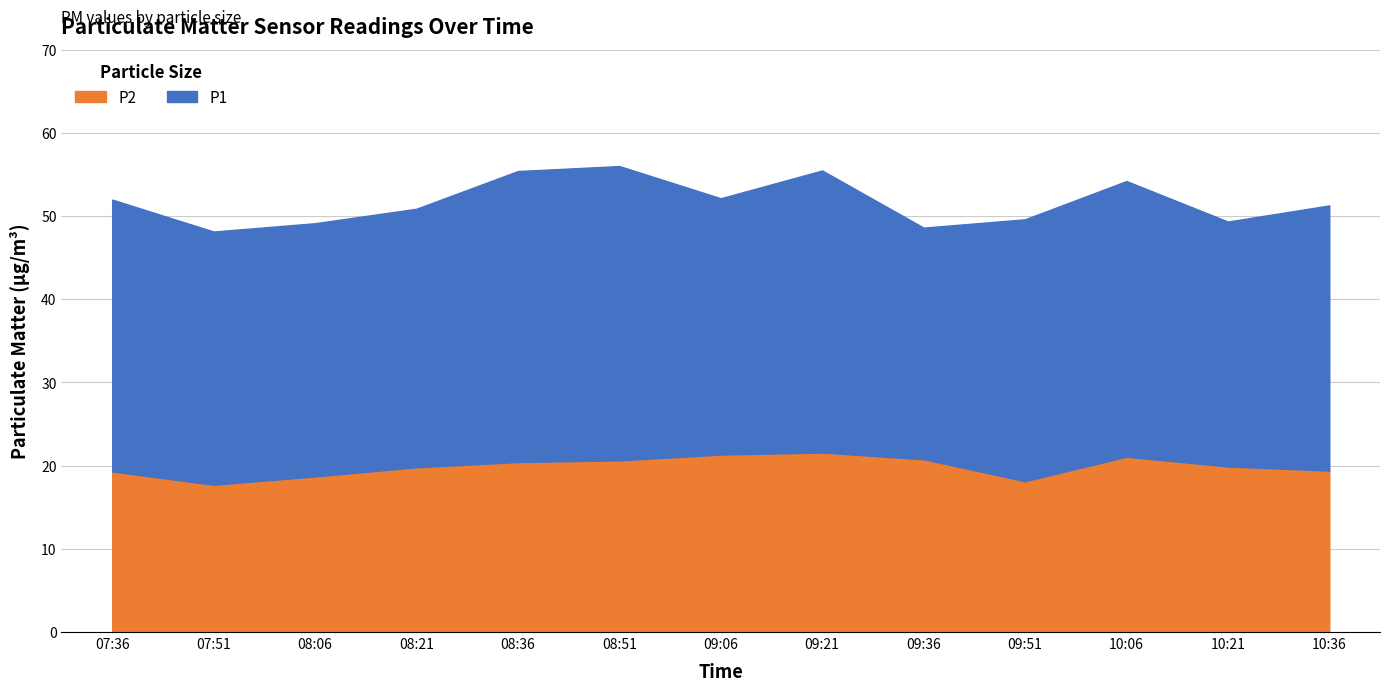

What is the change in value from 07:51 to 10:06?

+3.4